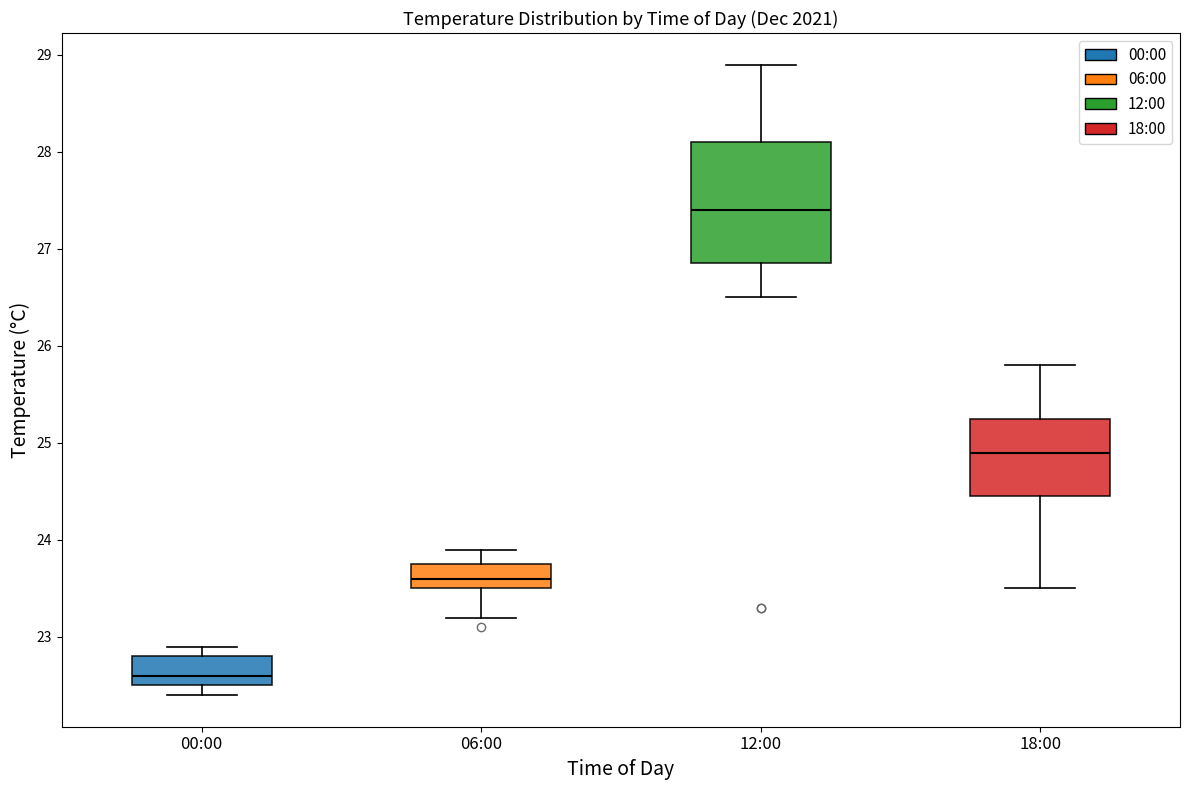

Which box is the tallest, from its lower edge to its upper edge?

12:00